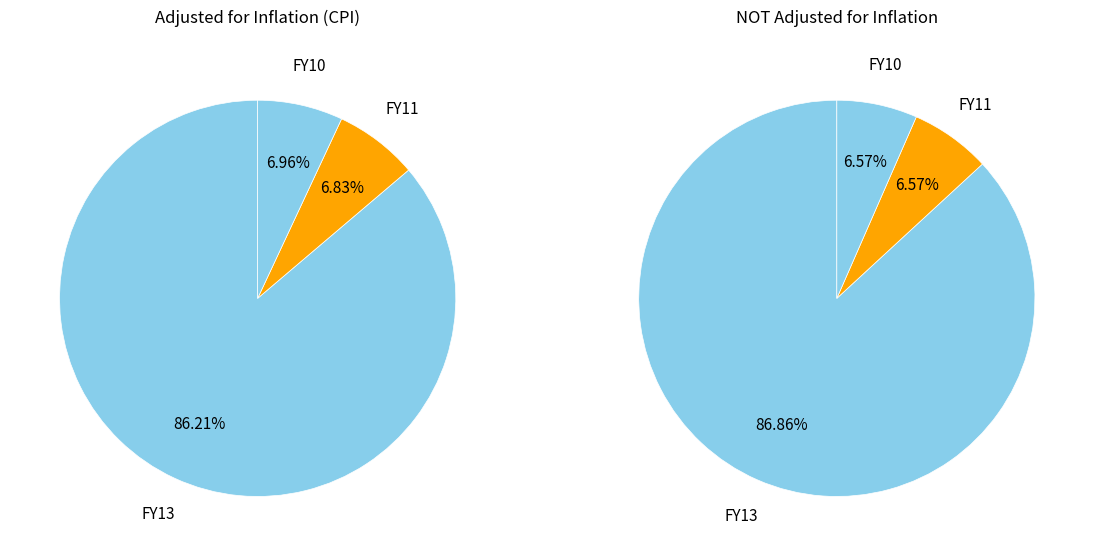

How many segments does this pie chart have?

3